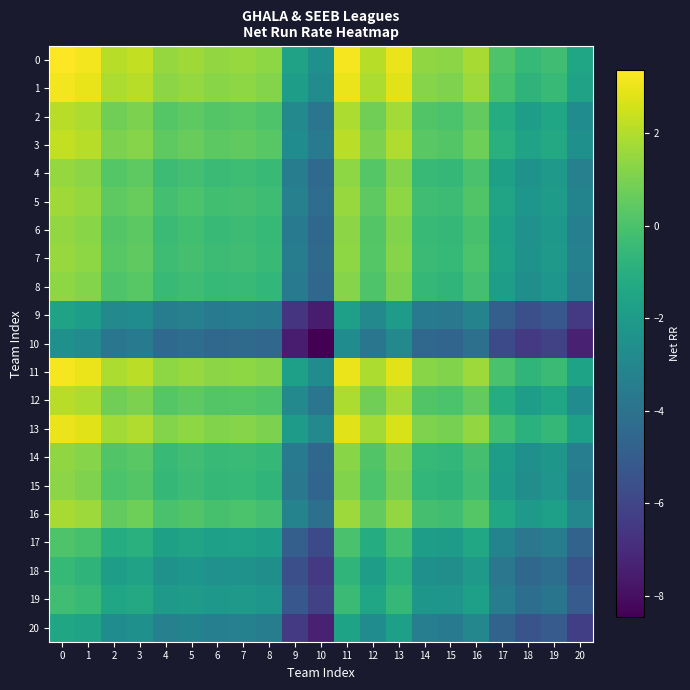

Which label corresponds to the smallest value in the chart?

10